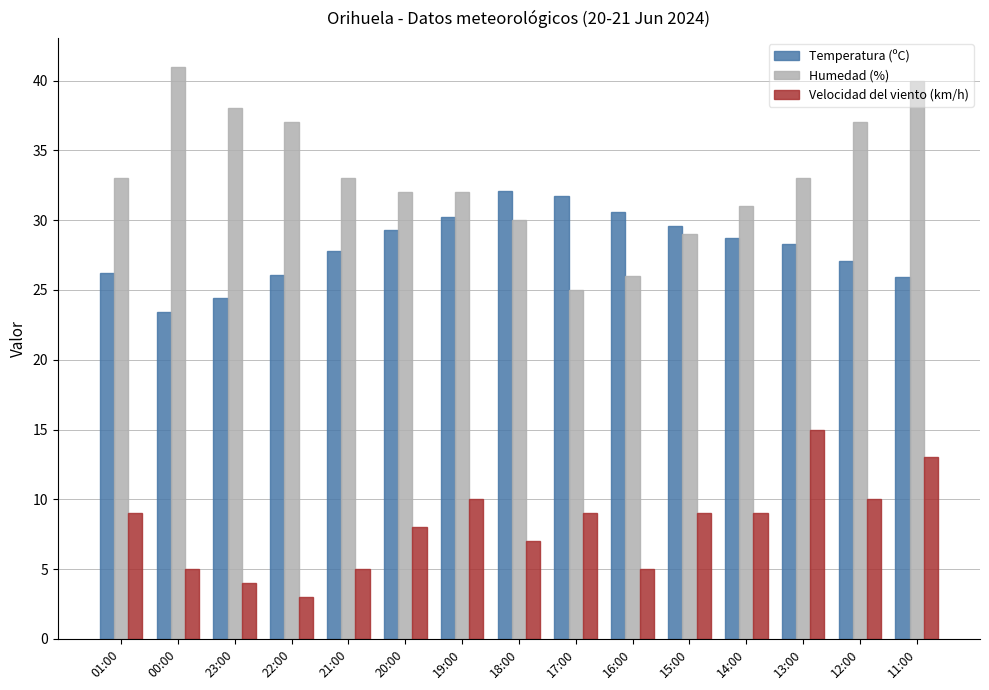

What is the value of the Velocidad del viento (km/h) bar at the 13th from the left?

15.0